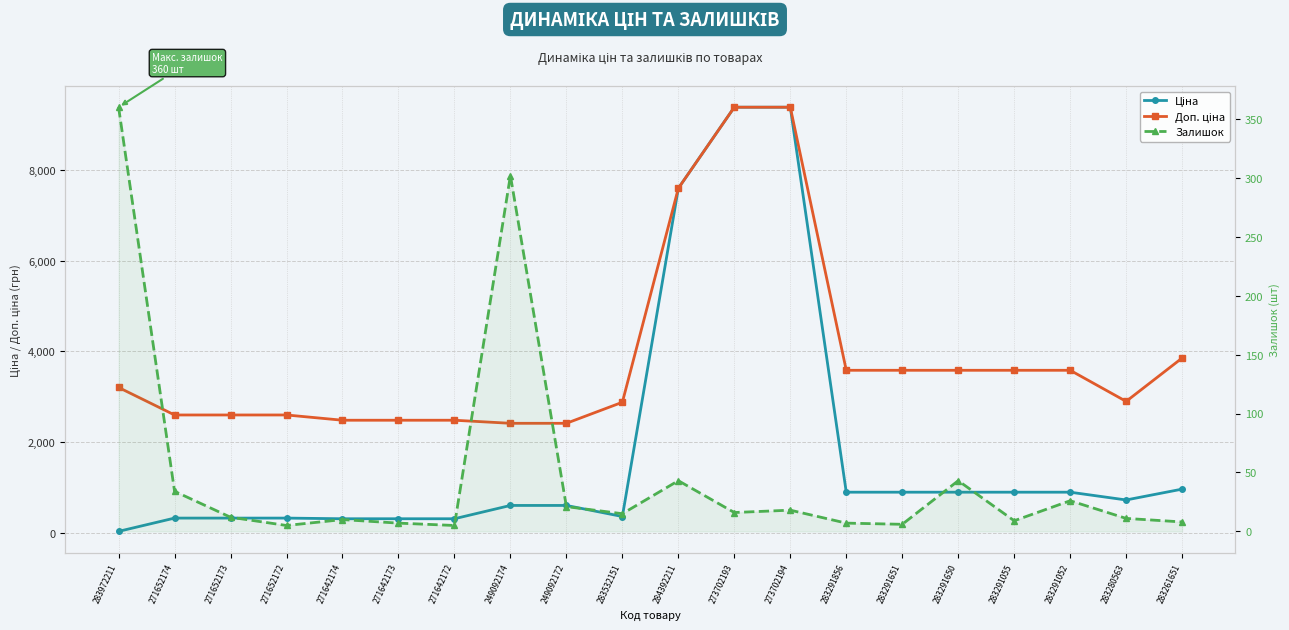

What is the difference between the second highest and minimum values in the Ціна series?

9351.9